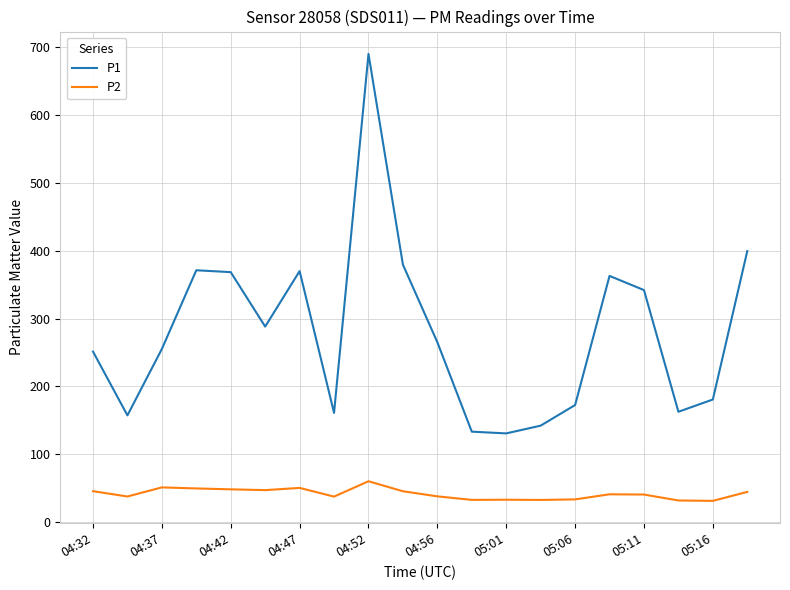

How many values in the P2 series exceed 40?

11